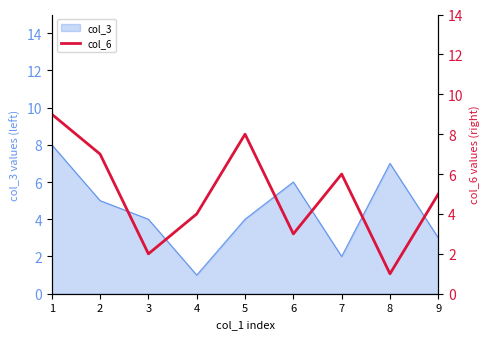

True or false: col_3 has a value of 1 at 9.

False